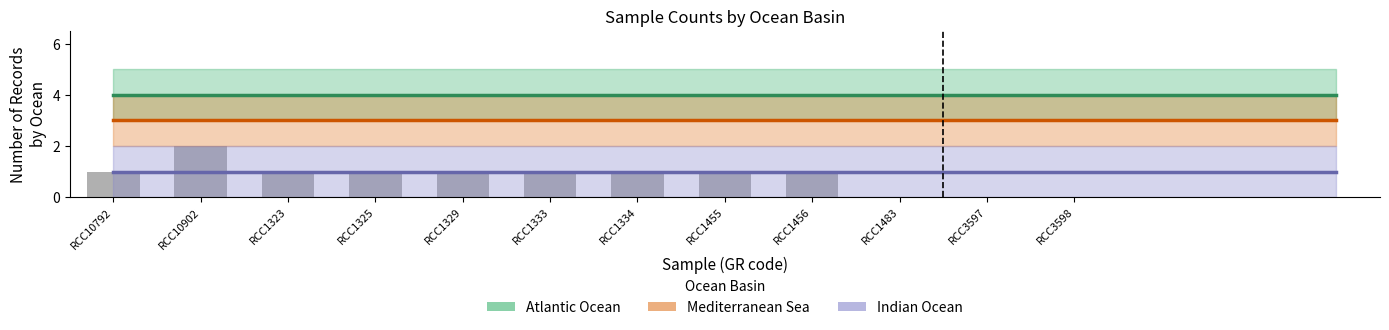

Which series has the largest total across all categories?

Atlantic Ocean